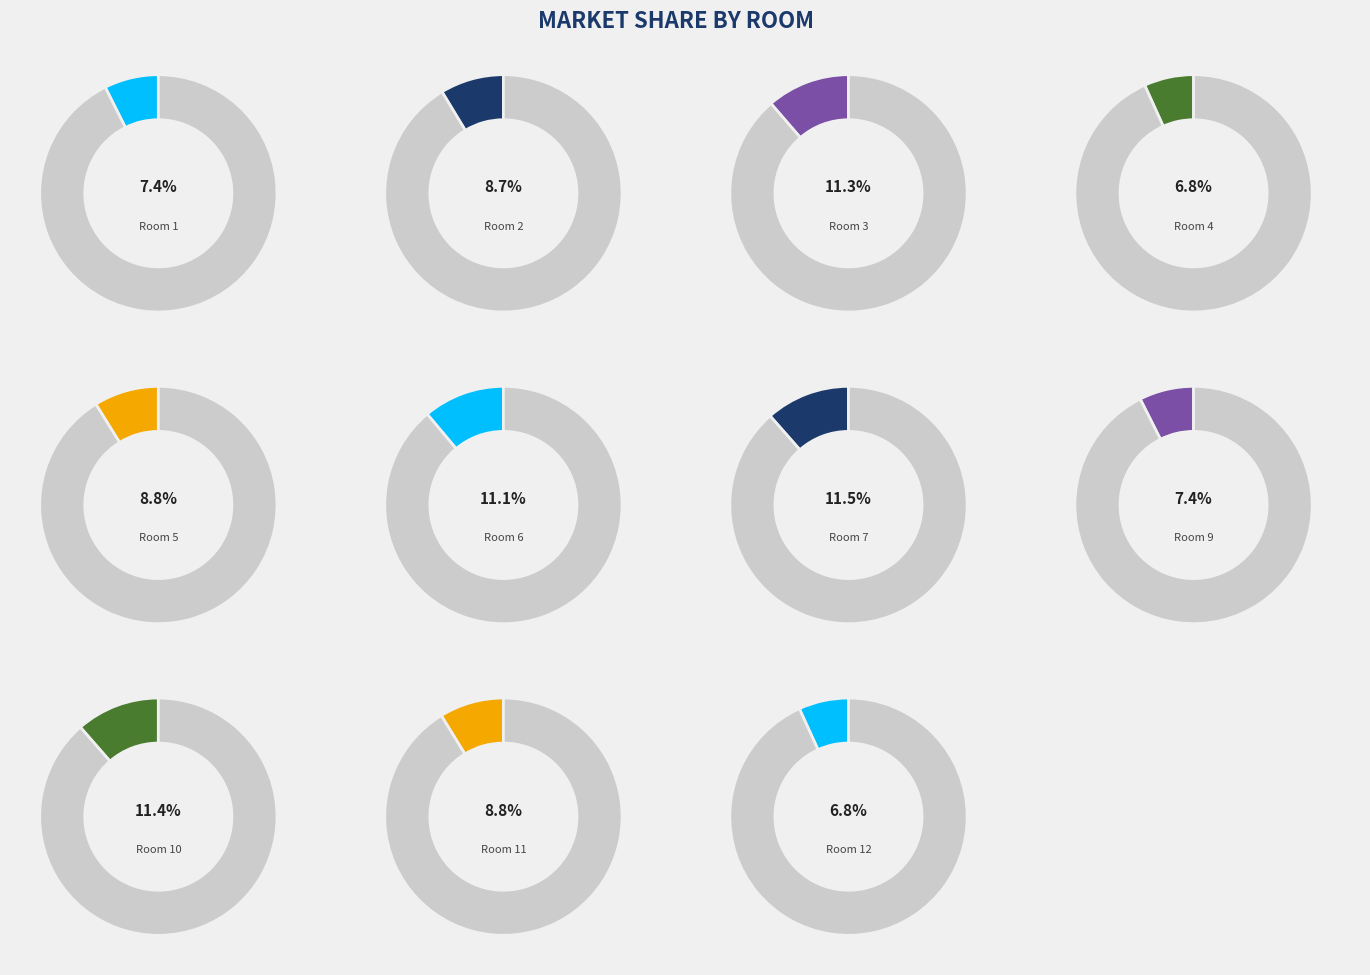

Is it true that 5 is 15% of the pie?

False